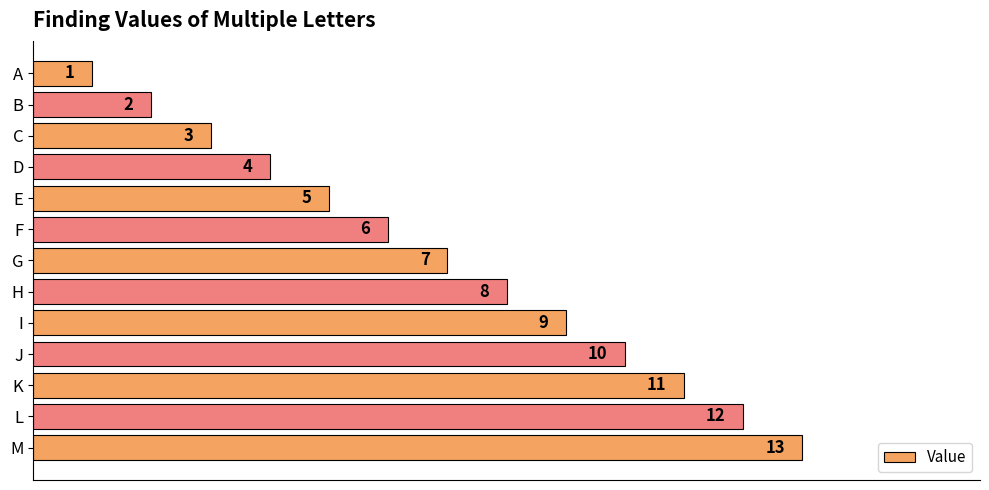

True or false: the data shows 5 at E.

True